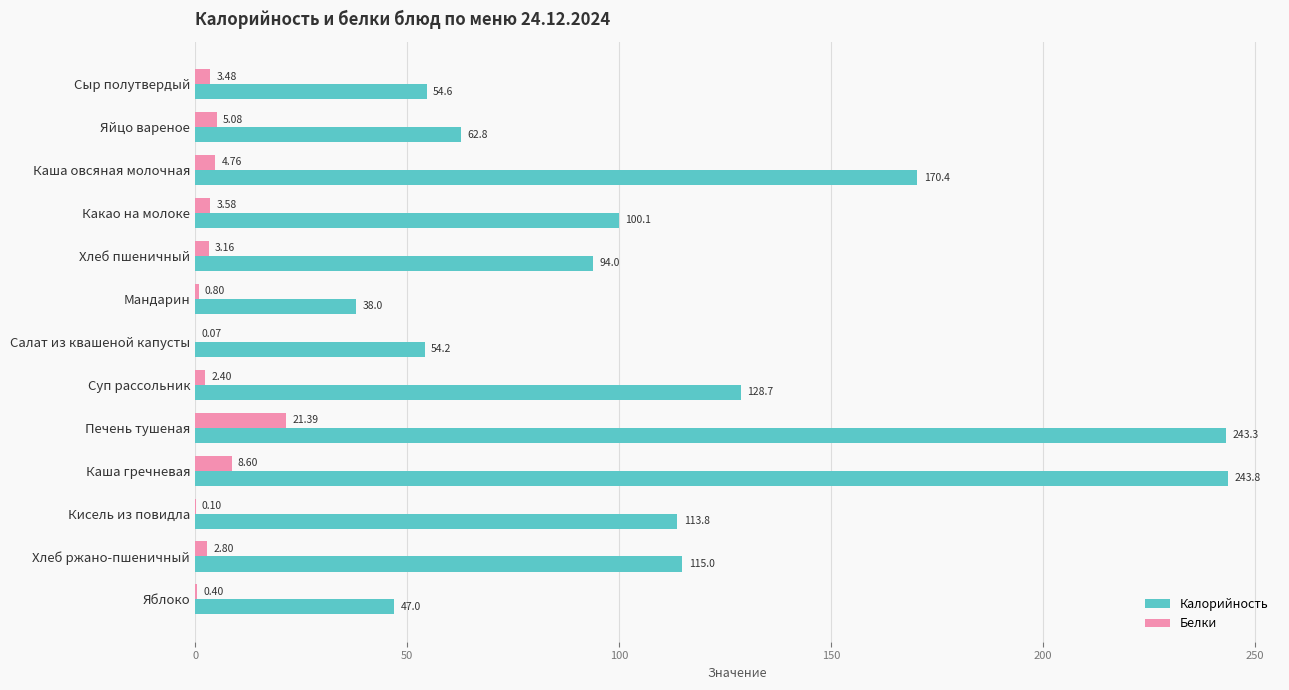

At which label does Калорийность reach its peak?

Каша гречневая